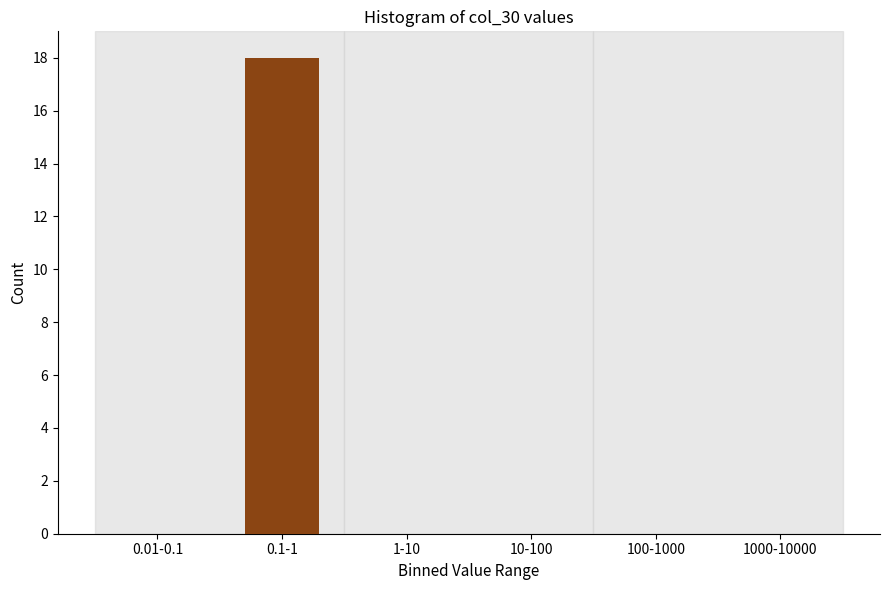

Reading left to right, list all the values displayed in this chart.

0.01-0.1=0	0.1-1=18	1-10=0	10-100=0	100-1000=0	1000-10000=0